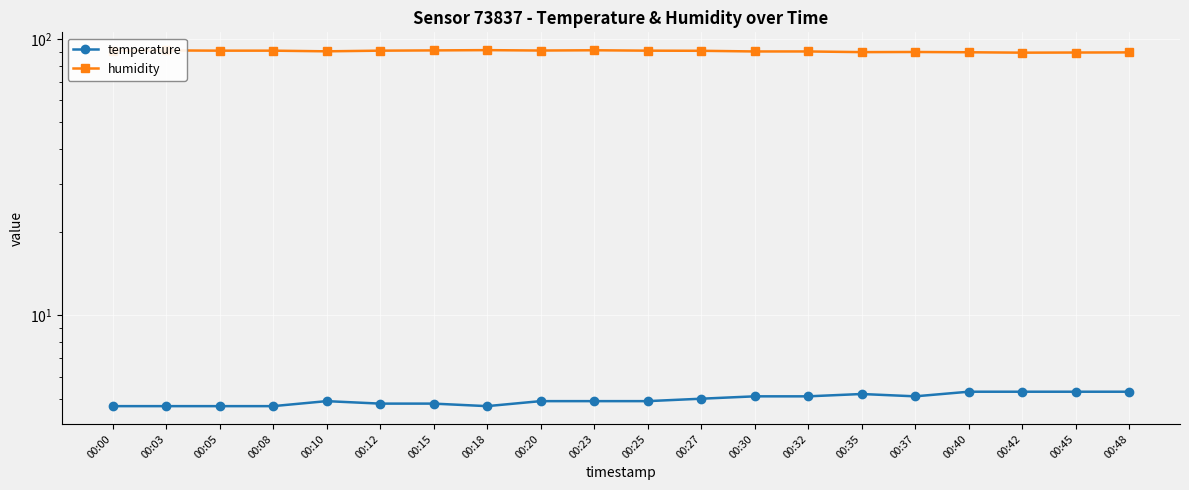

Read the humidity value at 00:40.

89.6